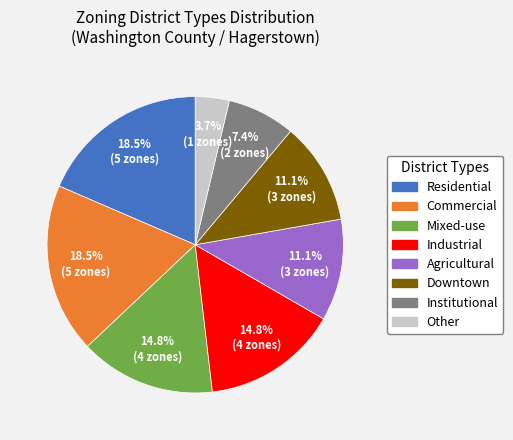

How many slices are in this pie chart?

8